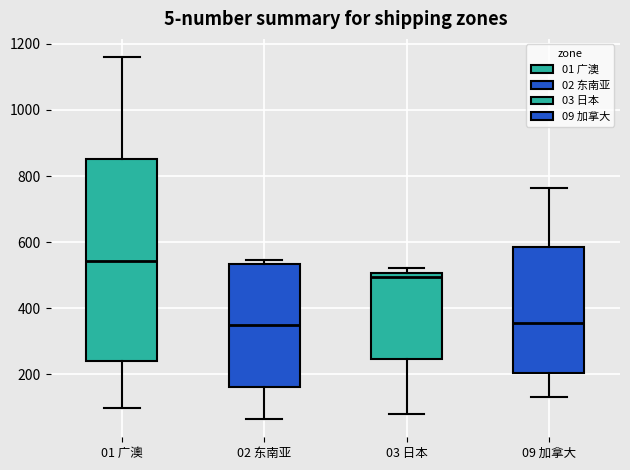

Where does the median line of the box for 09 加拿大 sit on the y-axis? The values are not printed on the chart, so give them approximately, as read against the axis.

360